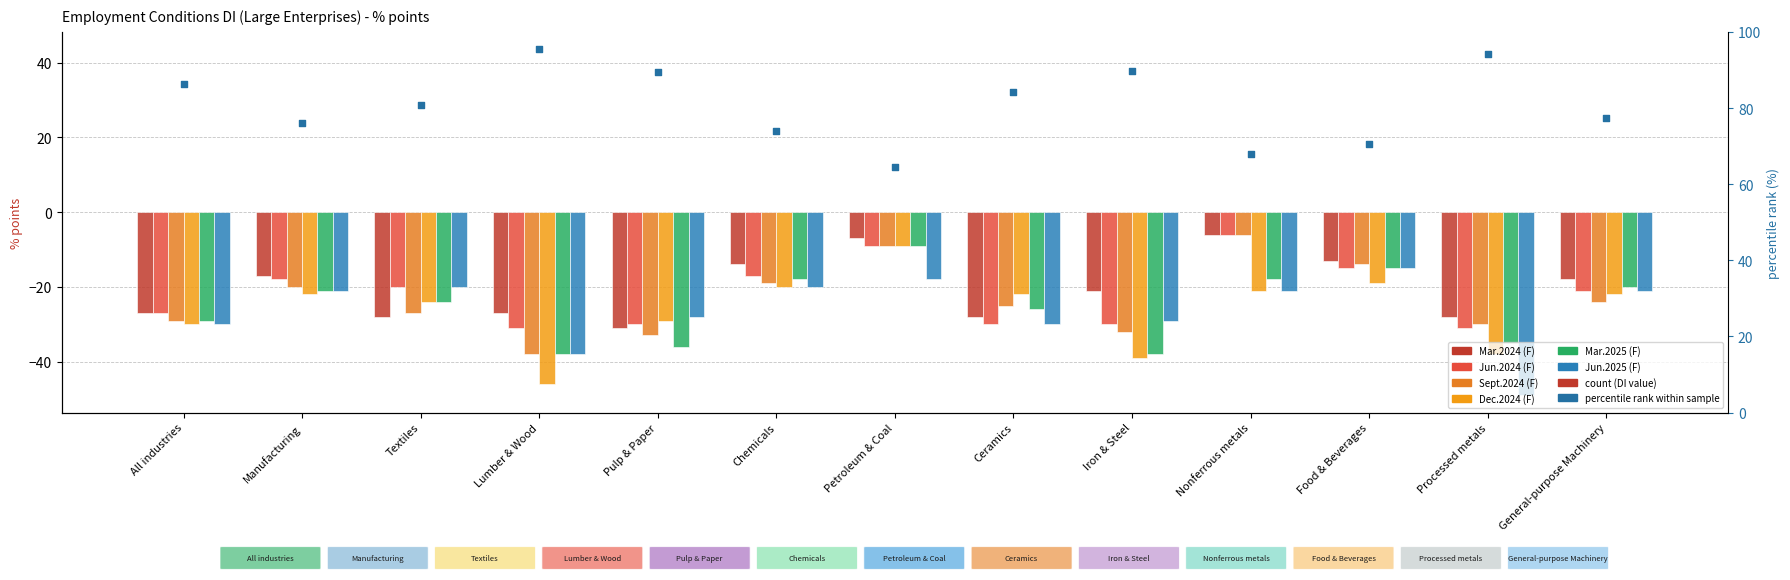

Which series has the widest spread of Y values?

Dec.2024 (F)